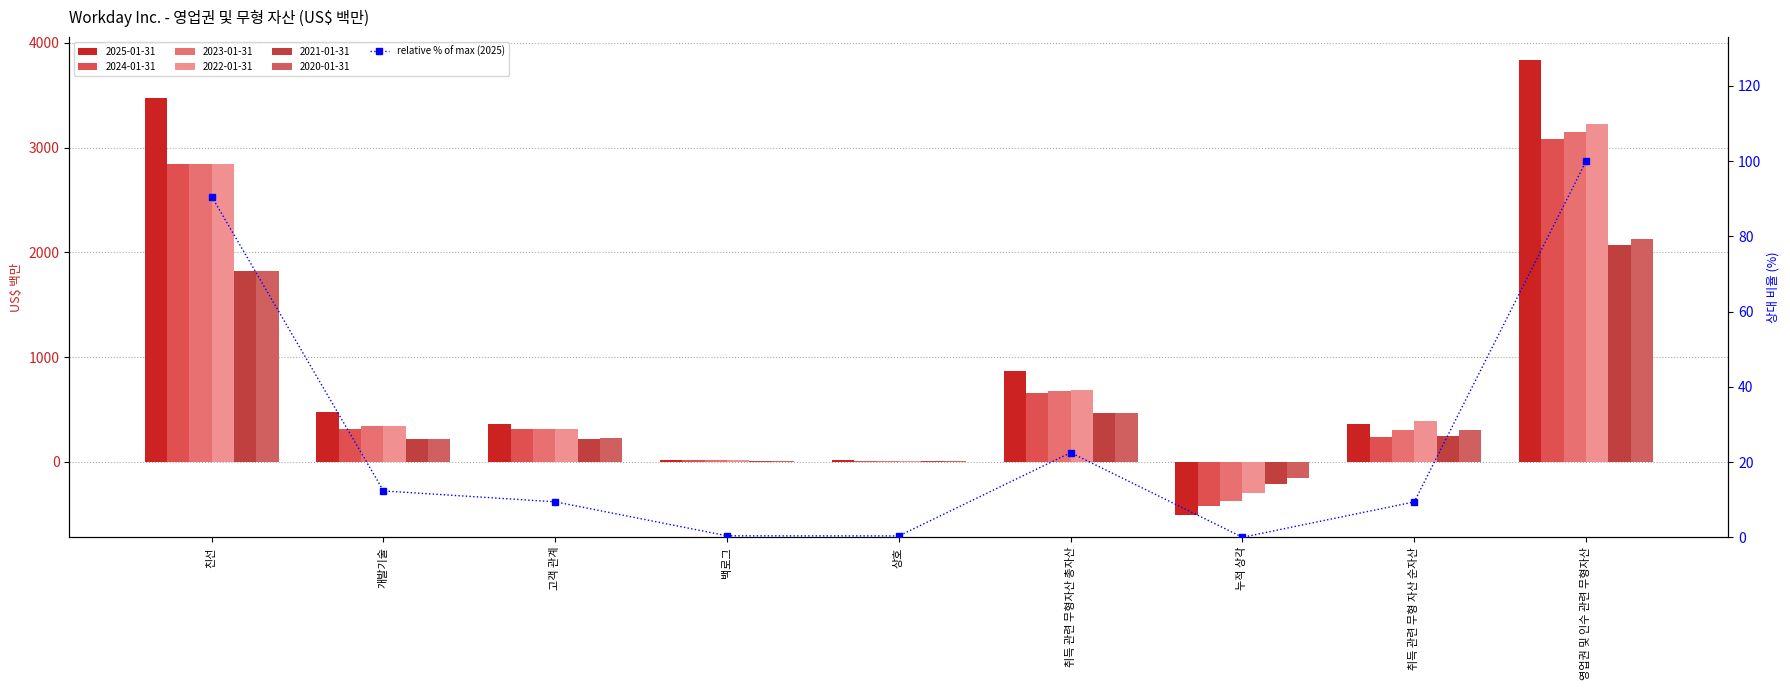

Does the chart contain any negative values?

No